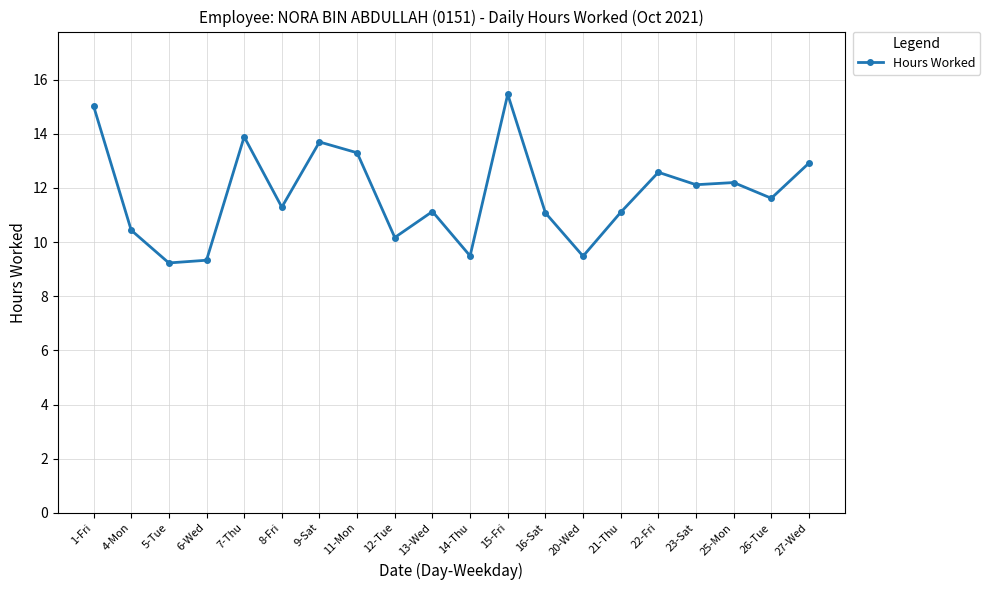

What is the difference between the second highest and minimum values?

5.8